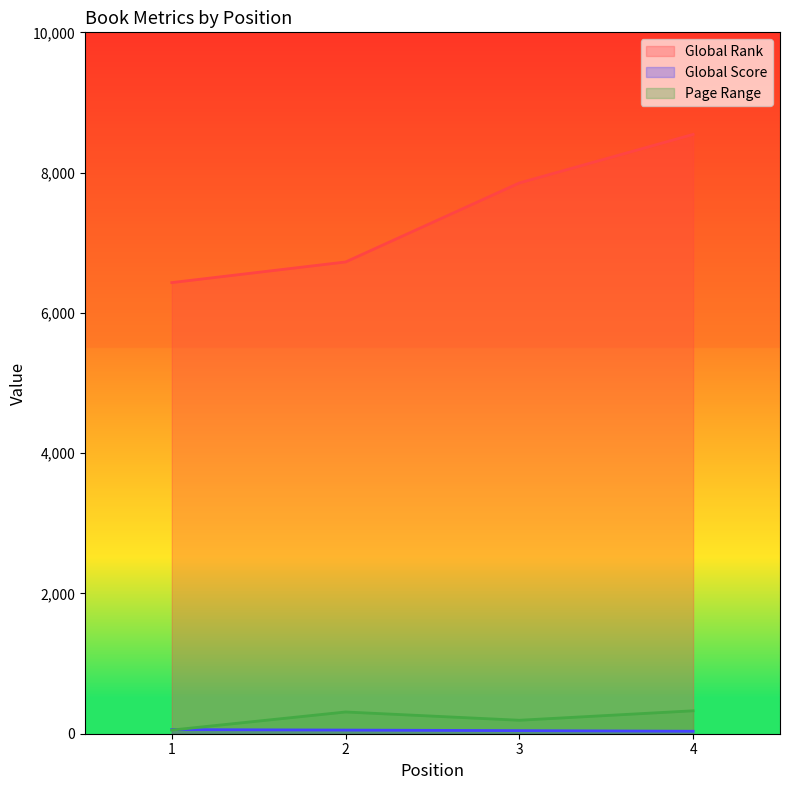

Count the Global Score values in the range 44 to 59.

3